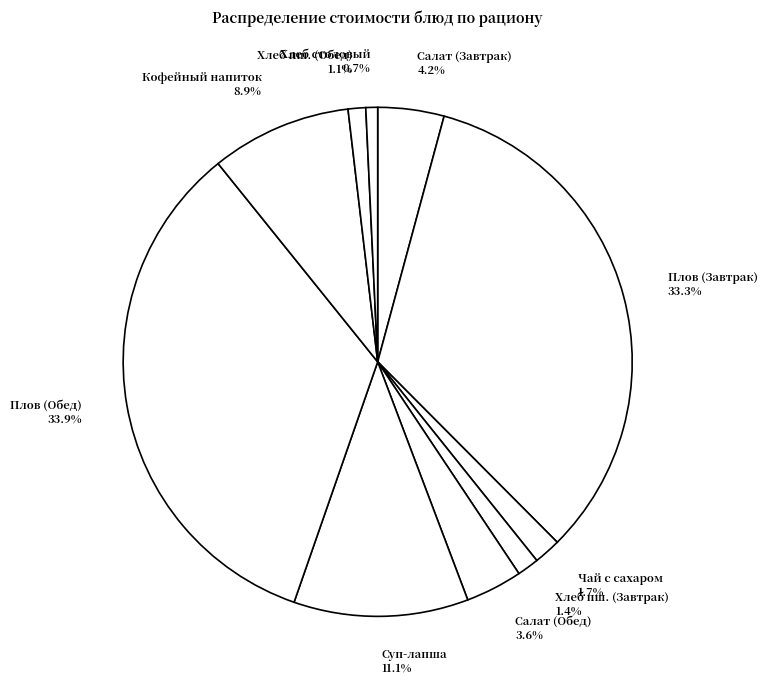

Does Кофейный напиток 8.9% account for over 50% of the chart?

No